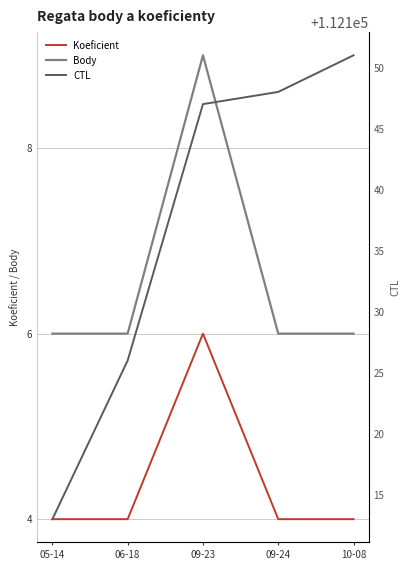

What are all the series names shown in the legend?

Koeficient, Body, CTL